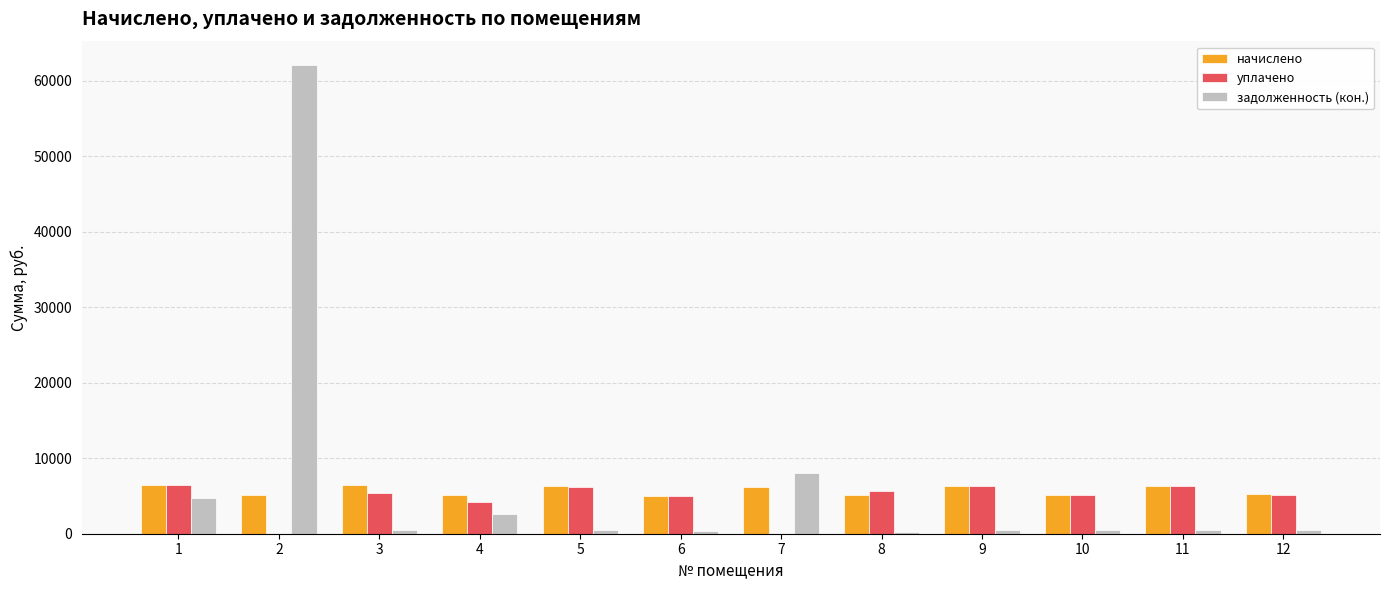

Between 7 and 12, which series saw the biggest shift?

задолженность (кон.)